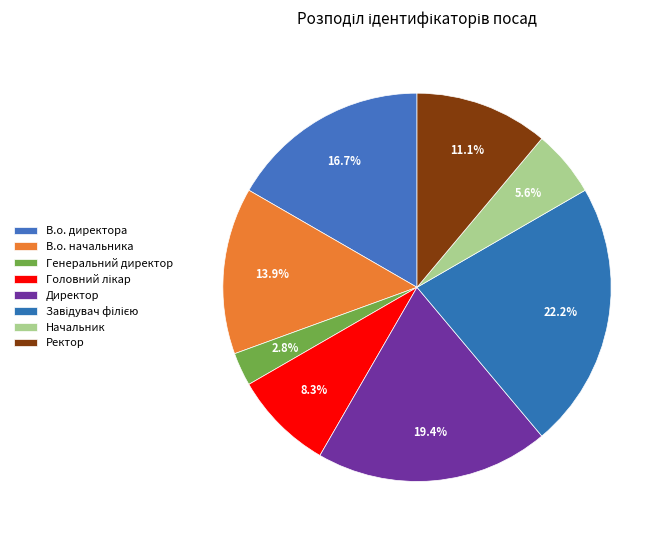

Count the number of slices in the pie.

8